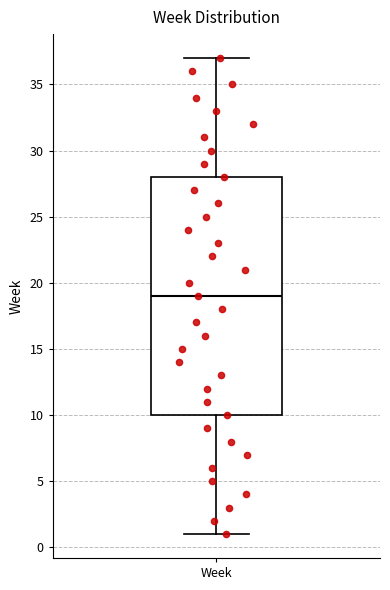

Transcribe this box plot: give where the median line is, the range the box spans, and where the two whiskers end, as read against the y-axis. The values are not printed on the chart, so give them approximately, as read against the axis.

median 19, box 10 to 28, whiskers 1 to 37